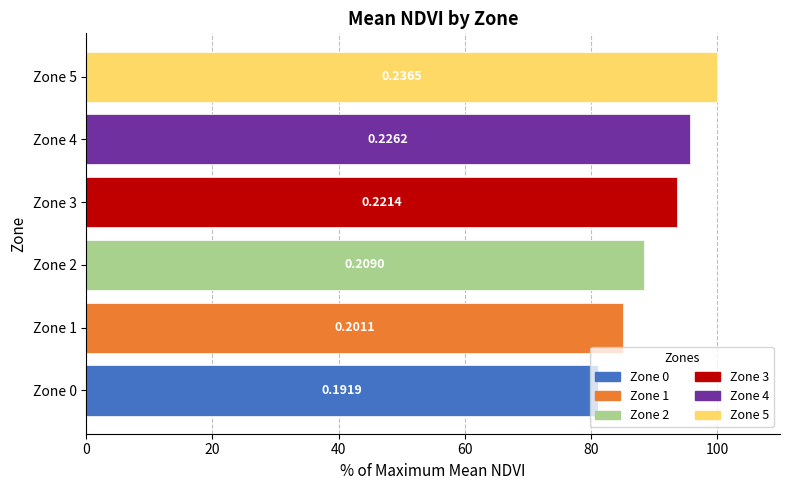

Does the chart contain any negative values?

No